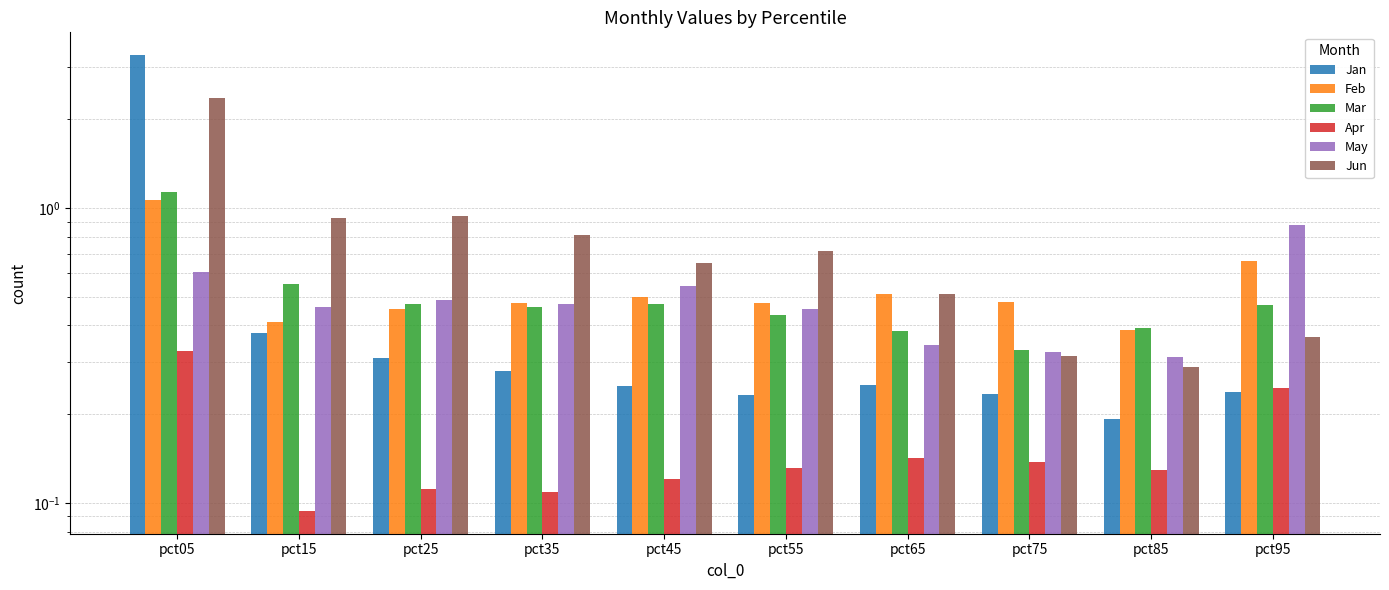

Is it true that Mar equals 0.6 at pct65?

False